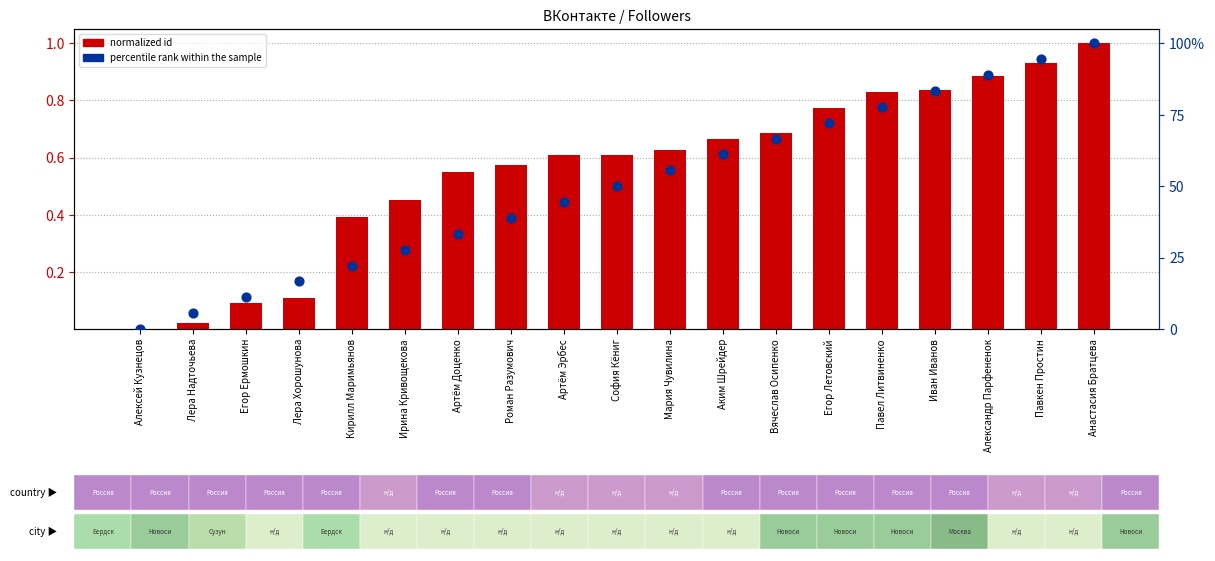

Is the value of percentile rank within the sample at Мария Чувилина greater than the value of normalized id at Егор Летовский?

Yes